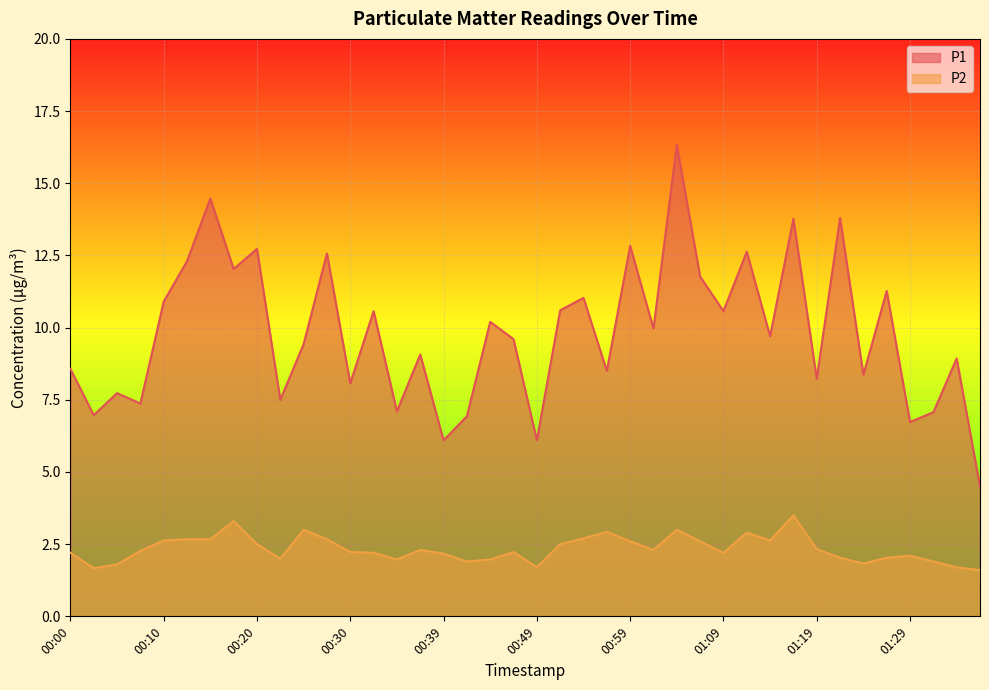

True or false: P2 and P1 intersect in this chart.

False